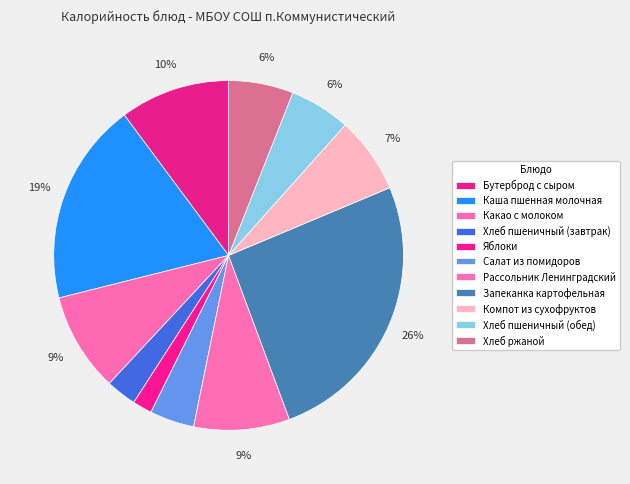

How many segments does this pie chart have?

11